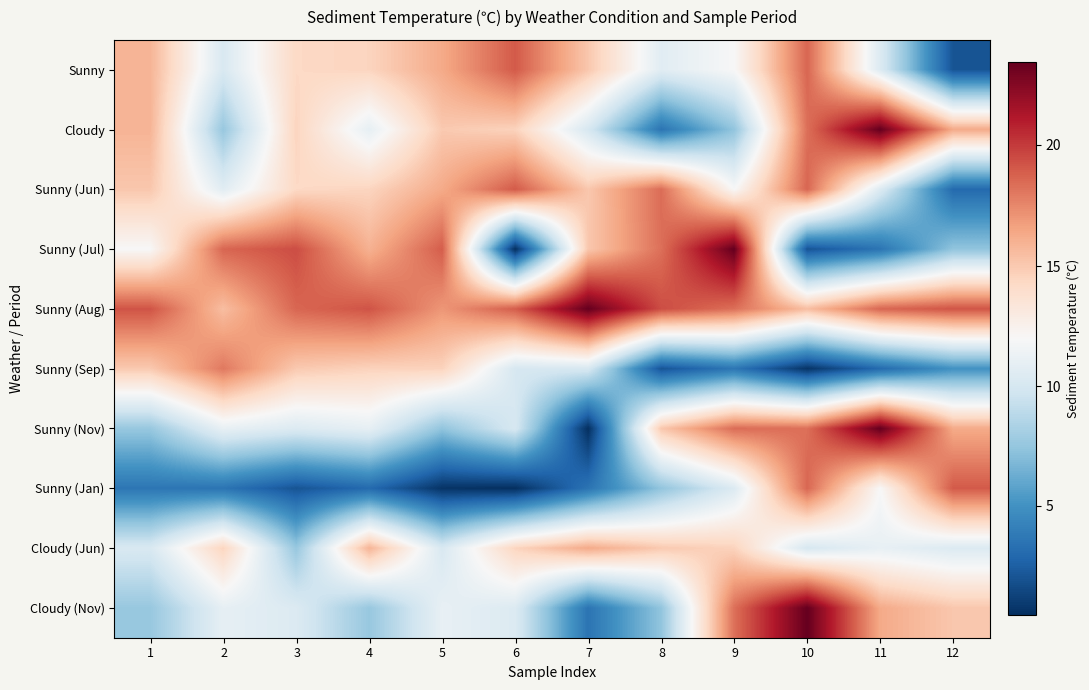

Reading right to left, what are all the values shown in this chart?

Sunny: 12=2.0	11=10.4	10=18.6	9=12.0	8=10.7	7=15.1	6=19.0	5=16.3	4=14.5	3=14.3	2=10.2	1=15.9
Cloudy: 12=16.3	11=23.4	10=18.3	9=7.4	8=3.5	7=10.1	6=14.6	5=15.0	4=11.0	3=14.5	2=7.6	1=15.9
Sunny (Jun): 12=3.0	11=10.4	10=18.6	9=12.0	8=18.4	7=15.1	6=19.0	5=16.3	4=14.5	3=14.3	2=10.7	1=15.1
Sunny (Jul): 12=7.4	11=3.5	10=2.0	9=23.4	8=18.3	7=15.1	6=0.4	5=18.9	4=16.0	3=19.4	2=18.6	1=12.0
Sunny (Aug): 12=19.2	11=18.6	10=15.5	9=18.3	8=19.4	7=23.4	6=18.9	5=17.0	4=19.2	3=18.6	2=15.5	1=19.2
Sunny (Sep): 12=5.0	11=3.0	10=0.6	9=3.6	8=2.0	7=10.1	6=10.1	5=14.6	4=14.6	3=15.0	2=18.0	1=15.0
Sunny (Nov): 12=16.3	11=23.4	10=18.3	9=18.4	8=15.1	7=0.4	6=10.1	5=7.4	4=11.0	3=10.4	2=11.1	1=7.6
Sunny (Jan): 12=19.0	11=12.0	10=18.6	9=10.4	8=7.4	7=3.5	6=0.4	5=0.6	4=3.0	3=2.0	2=3.5	1=3.6
Cloudy (Jun): 12=10.4	11=11.1	10=10.1	9=14.6	8=15.0	7=16.3	6=14.5	5=10.2	4=15.9	3=7.6	2=14.5	1=10.2
Cloudy (Nov): 12=15.1	11=16.3	10=23.4	9=18.3	8=7.4	7=3.5	6=10.4	5=11.1	4=7.6	3=10.4	2=11.0	1=7.6